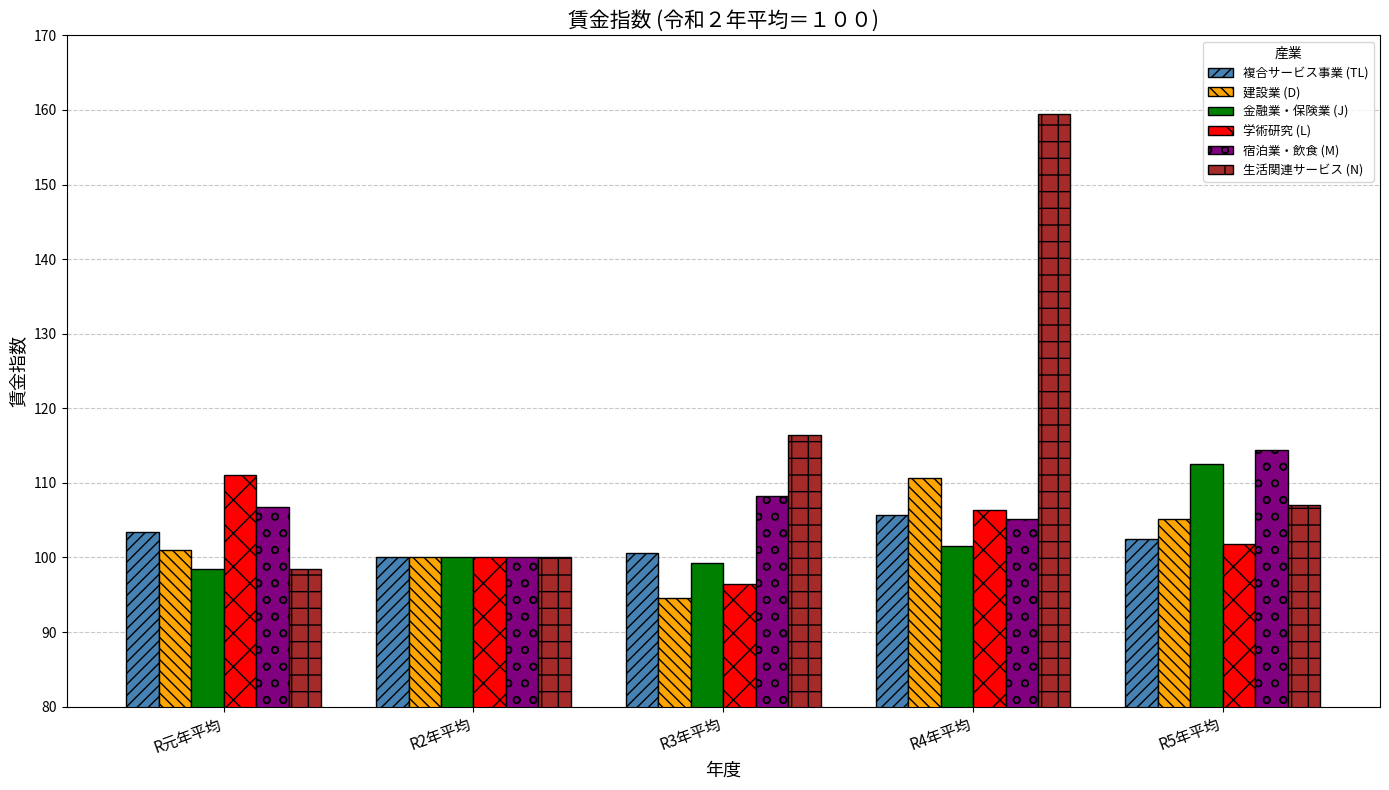

How many groups of bars are there?

5